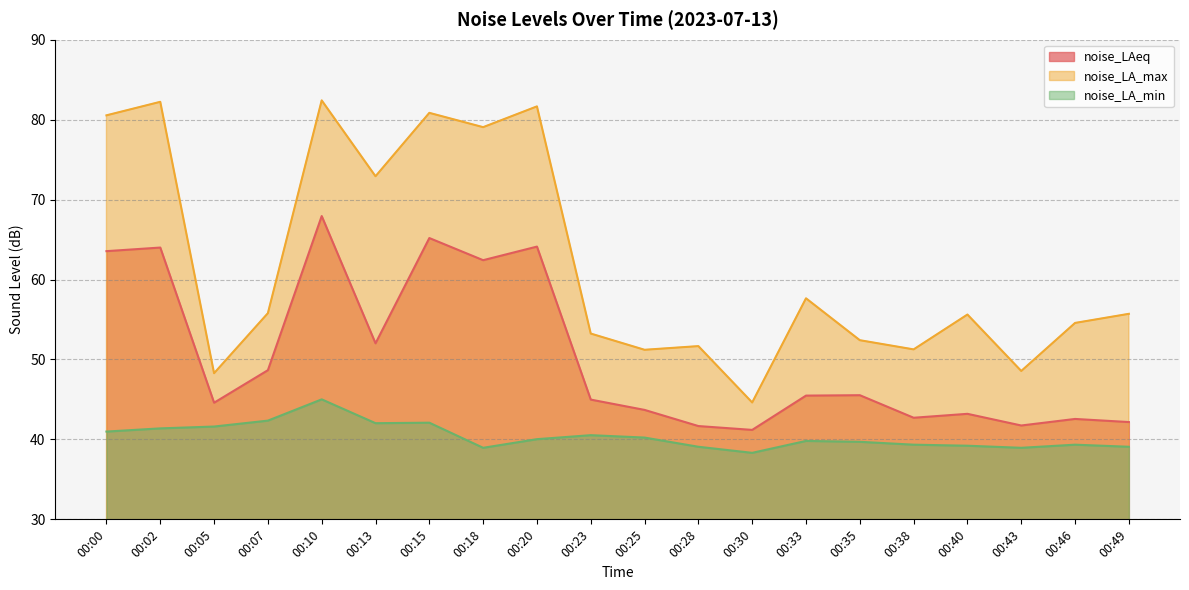

Reading left to right, list all the values displayed in this chart.

noise_LAeq: 00:00=63.5	00:02=64.0	00:05=44.6	00:07=48.7	00:10=67.9	00:13=52.0	00:15=65.2	00:18=62.4	00:20=64.1	00:23=45.0	00:25=43.7	00:28=41.7	00:30=41.2	00:33=45.5	00:35=45.5	00:38=42.7	00:40=43.2	00:43=41.7	00:46=42.6	00:49=42.2
noise_LA_max: 00:00=80.5	00:02=82.2	00:05=48.3	00:07=55.8	00:10=82.4	00:13=72.9	00:15=80.8	00:18=79.1	00:20=81.7	00:23=53.2	00:25=51.2	00:28=51.7	00:30=44.6	00:33=57.6	00:35=52.4	00:38=51.3	00:40=55.6	00:43=48.6	00:46=54.6	00:49=55.7
noise_LA_min: 00:00=41.0	00:02=41.4	00:05=41.6	00:07=42.4	00:10=45.0	00:13=42.0	00:15=42.1	00:18=39.0	00:20=40.0	00:23=40.5	00:25=40.2	00:28=39.1	00:30=38.3	00:33=39.8	00:35=39.7	00:38=39.3	00:40=39.2	00:43=39.0	00:46=39.3	00:49=39.1